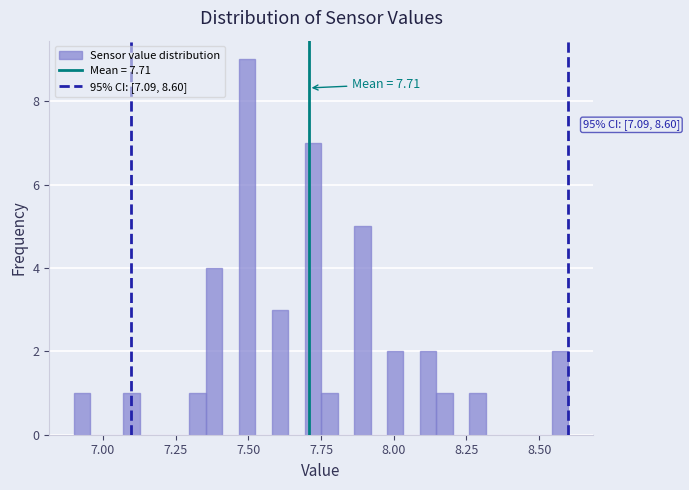

Around what value on the x-axis is the tallest bar? Give the approximate position of its centre, as read against the axis.

7.50